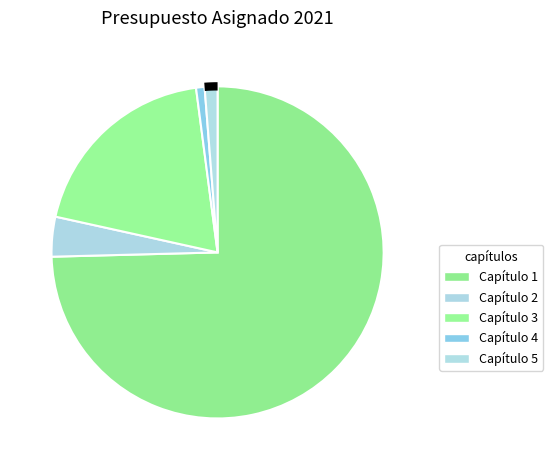

Count the number of slices in the pie.

5